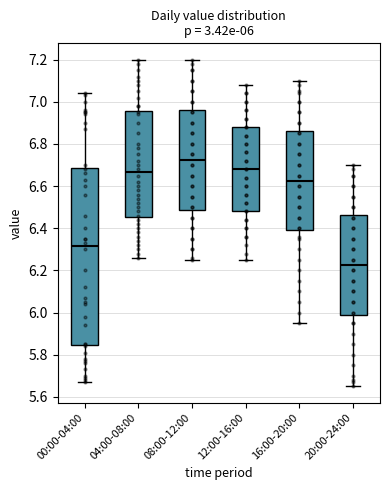

Which box has the lowest median line?

20:00-24:00